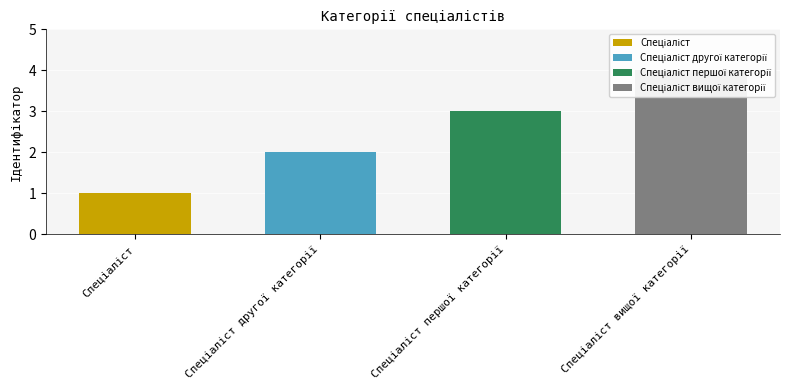

Between Спеціаліст другої категорії and Спеціаліст, which is larger?

Спеціаліст другої категорії